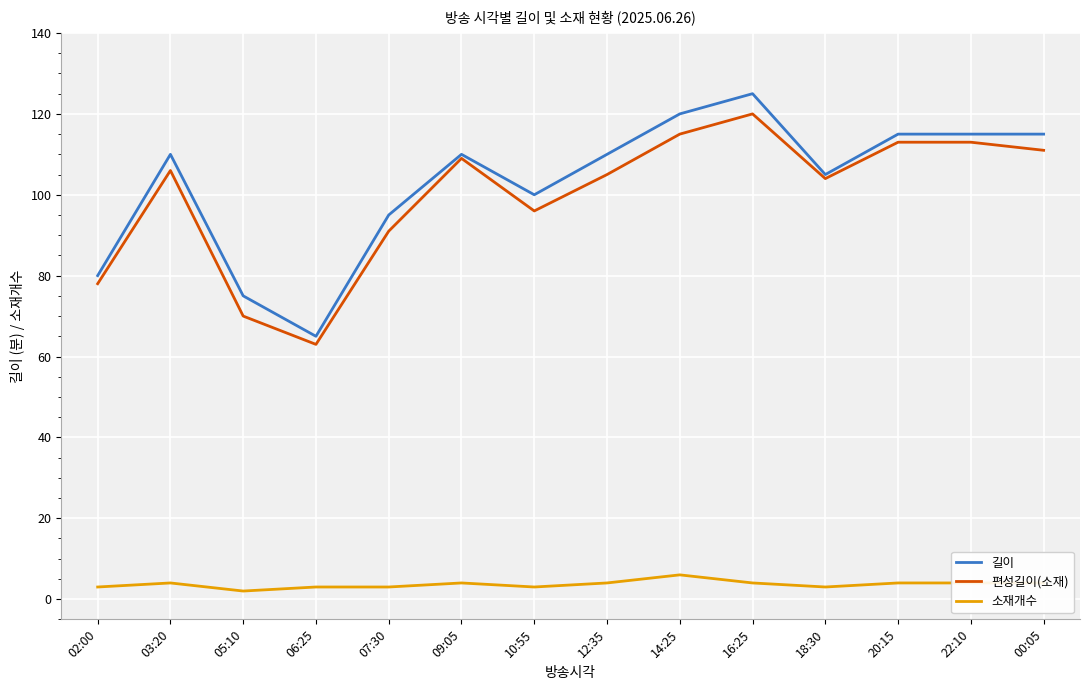

At 20:15, list the series in order from smallest to largest.

소재개수, 편성길이(소재), 길이